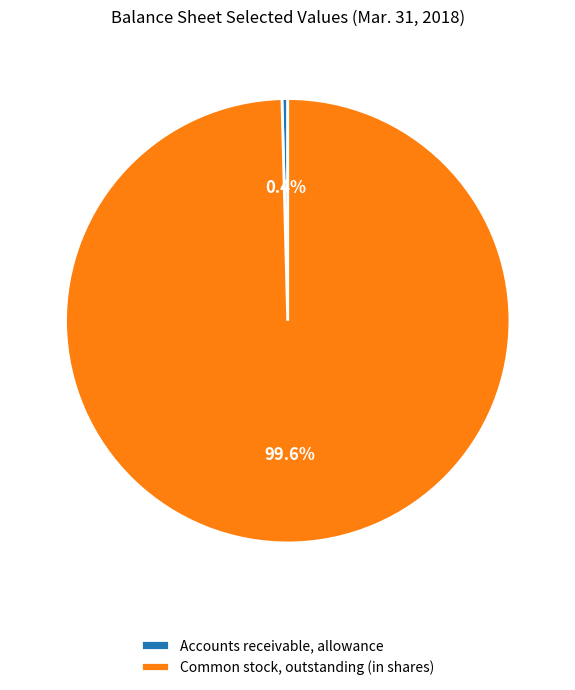

How many segments does this pie chart have?

2